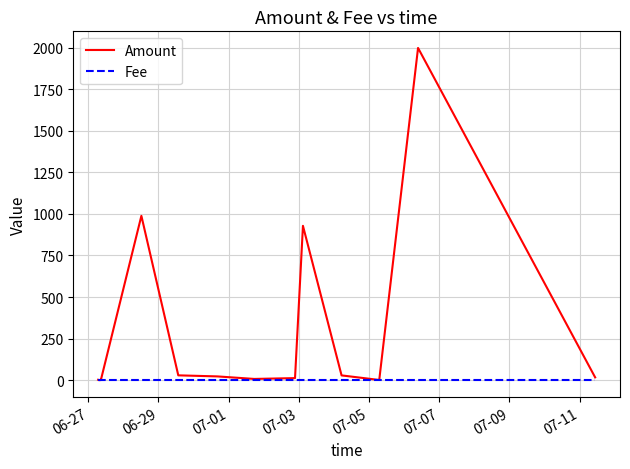

What is the label of the 1st point from the left?

06-27